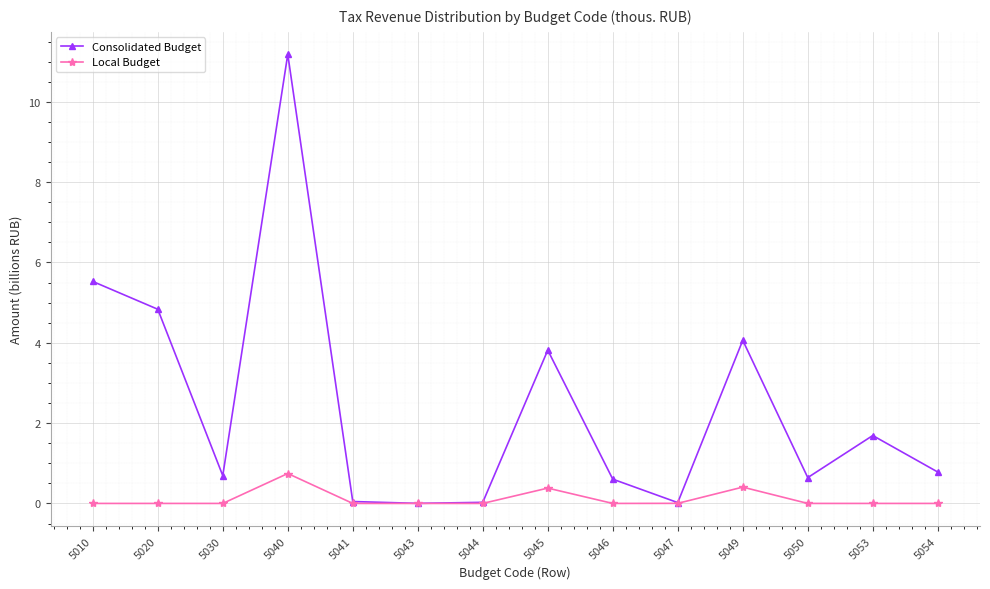

At which category is the sum across all series the highest?

5040